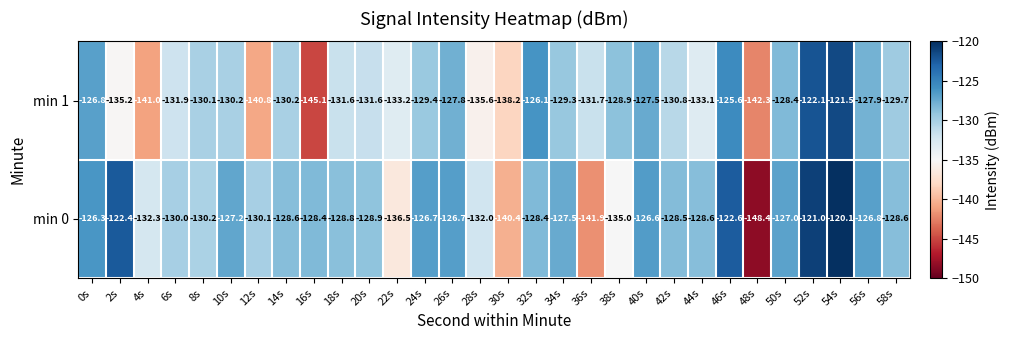

What is the difference between the maximum and minimum values in the min 0 series?

28.3